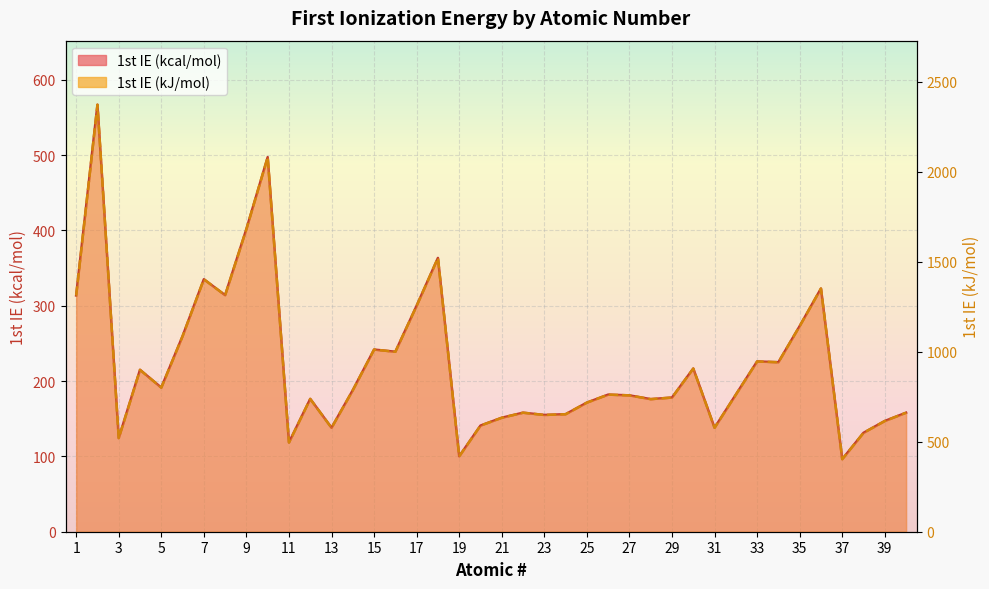

True or false: 1st IE (kcal/mol) and 1st IE (kJ/mol) intersect in this chart.

False